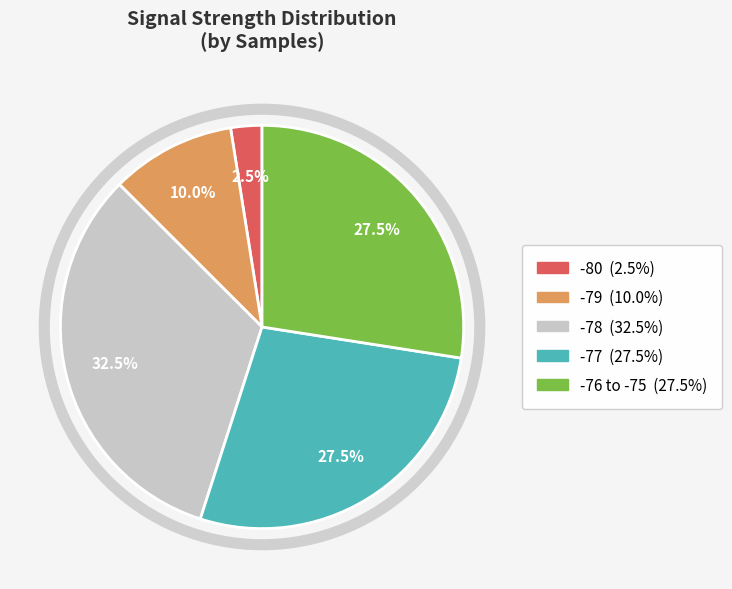

Count the number of slices in the pie.

5